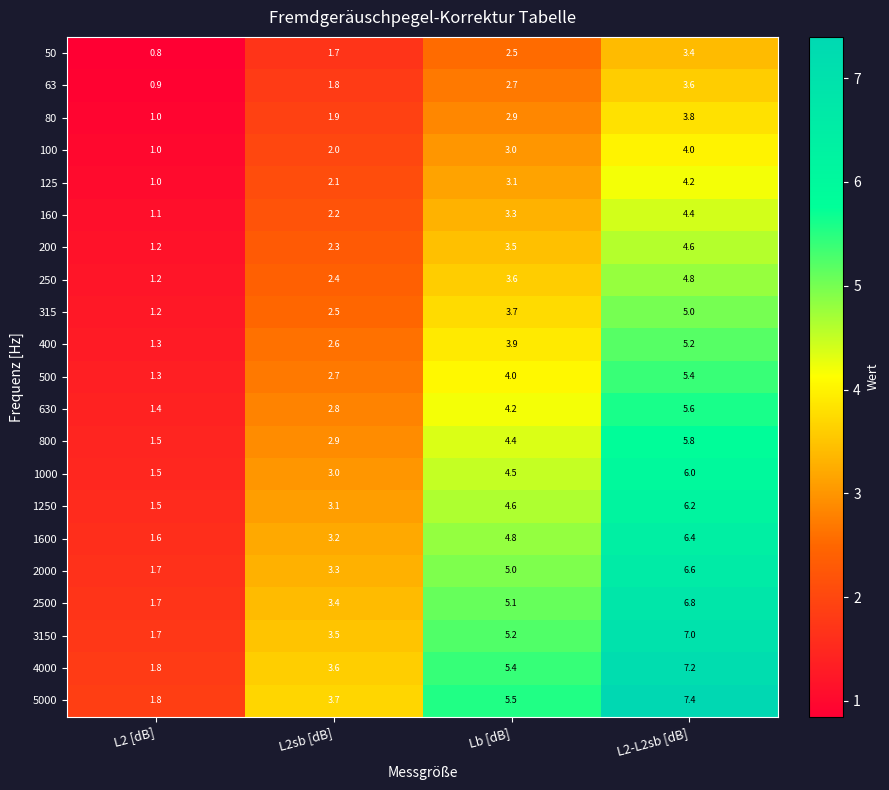

What is the sum of the 80 values at L2-L2sb [dB] and L2 [dB]?

4.8